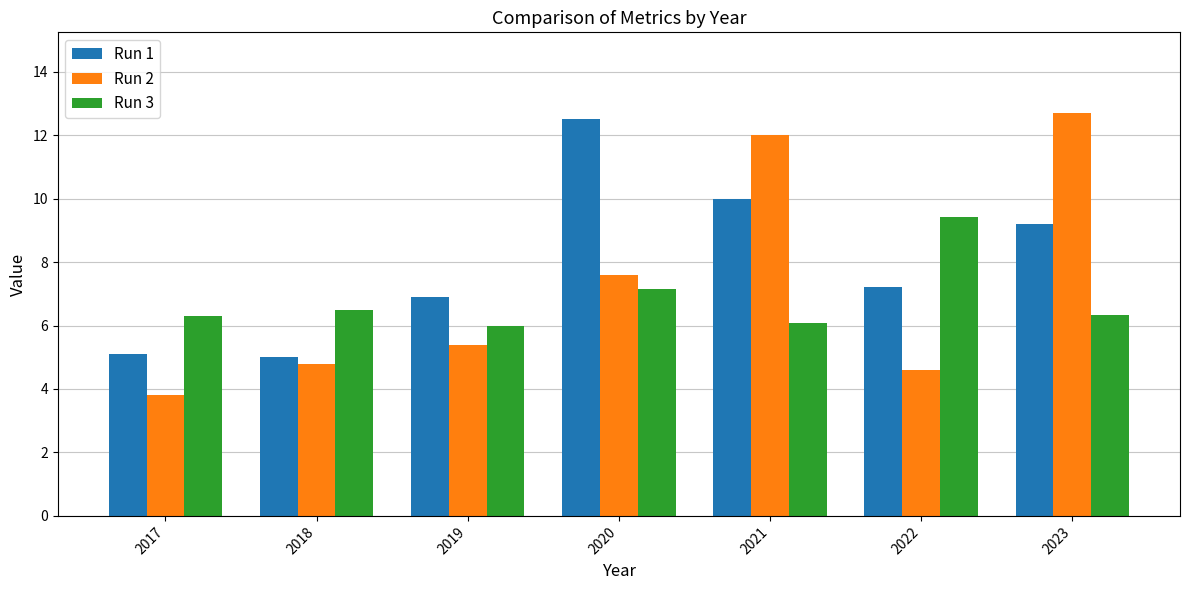

What is the difference between the highest and lowest values at 2019?

1.5